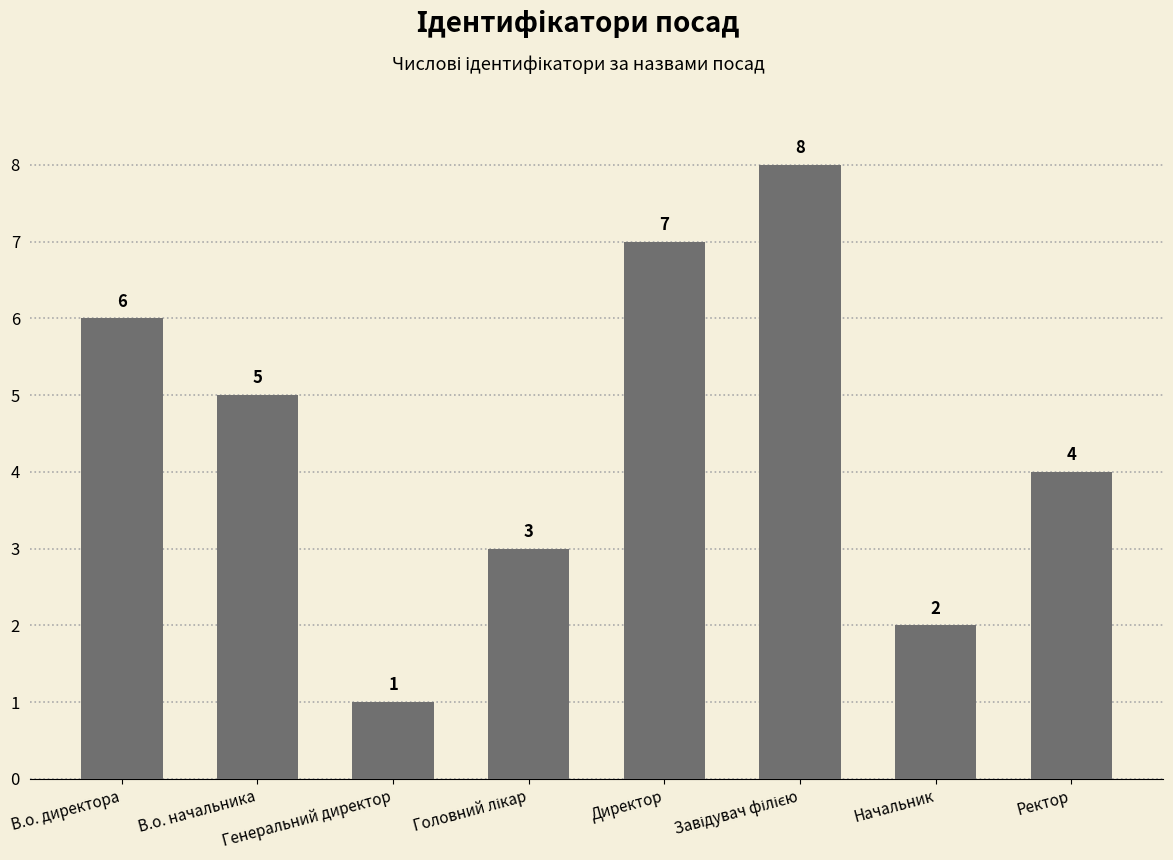

What is the value of the 7th bar from the left?

2